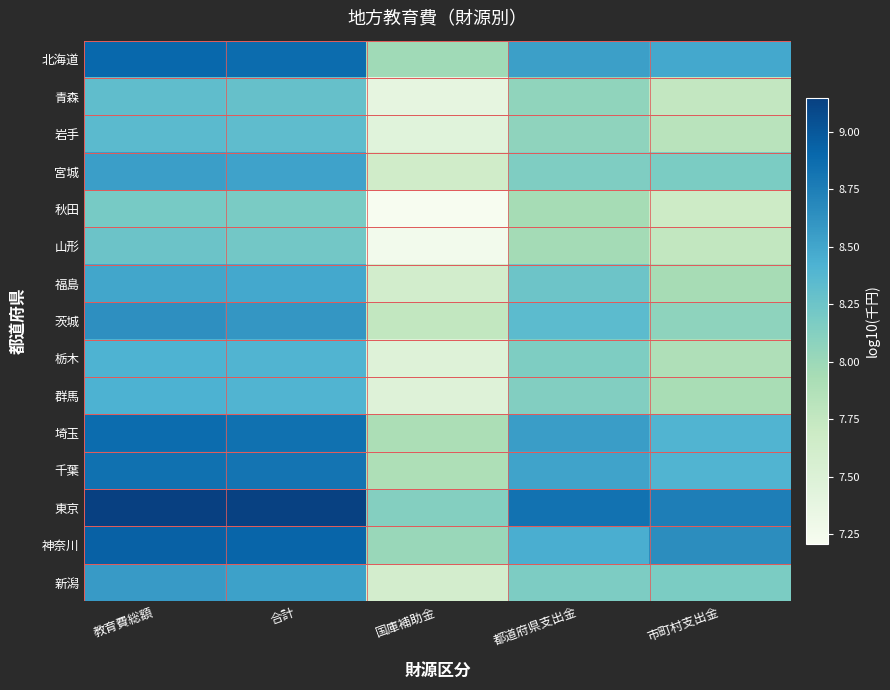

Reading left to right, extract all data points from this chart.

北海道: 教育費総額=8.9	合計=8.9	国庫補助金=8.0	都道府県支出金=8.5	市町村支出金=8.5
青森: 教育費総額=8.3	合計=8.3	国庫補助金=7.4	都道府県支出金=8.1	市町村支出金=7.7
岩手: 教育費総額=8.3	合計=8.3	国庫補助金=7.4	都道府県支出金=8.1	市町村支出金=7.8
宮城: 教育費総額=8.5	合計=8.5	国庫補助金=7.6	都道府県支出金=8.1	市町村支出金=8.2
秋田: 教育費総額=8.2	合計=8.2	国庫補助金=7.2	都道府県支出金=7.9	市町村支出金=7.7
山形: 教育費総額=8.3	合計=8.2	国庫補助金=7.3	都道府県支出金=8.0	市町村支出金=7.8
福島: 教育費総額=8.5	合計=8.5	国庫補助金=7.6	都道府県支出金=8.2	市町村支出金=7.9
茨城: 教育費総額=8.6	合計=8.6	国庫補助金=7.8	都道府県支出金=8.3	市町村支出金=8.1
栃木: 教育費総額=8.4	合計=8.4	国庫補助金=7.5	都道府県支出金=8.2	市町村支出金=7.9
群馬: 教育費総額=8.4	合計=8.4	国庫補助金=7.5	都道府県支出金=8.1	市町村支出金=7.9
埼玉: 教育費総額=8.9	合計=8.8	国庫補助金=7.9	都道府県支出金=8.6	市町村支出金=8.4
千葉: 教育費総額=8.8	合計=8.8	国庫補助金=7.9	都道府県支出金=8.5	市町村支出金=8.4
東京: 教育費総額=9.1	合計=9.1	国庫補助金=8.1	都道府県支出金=8.8	市町村支出金=8.7
神奈川: 教育費総額=8.9	合計=8.9	国庫補助金=8.0	都道府県支出金=8.4	市町村支出金=8.7
新潟: 教育費総額=8.6	合計=8.5	国庫補助金=7.6	都道府県支出金=8.2	市町村支出金=8.2